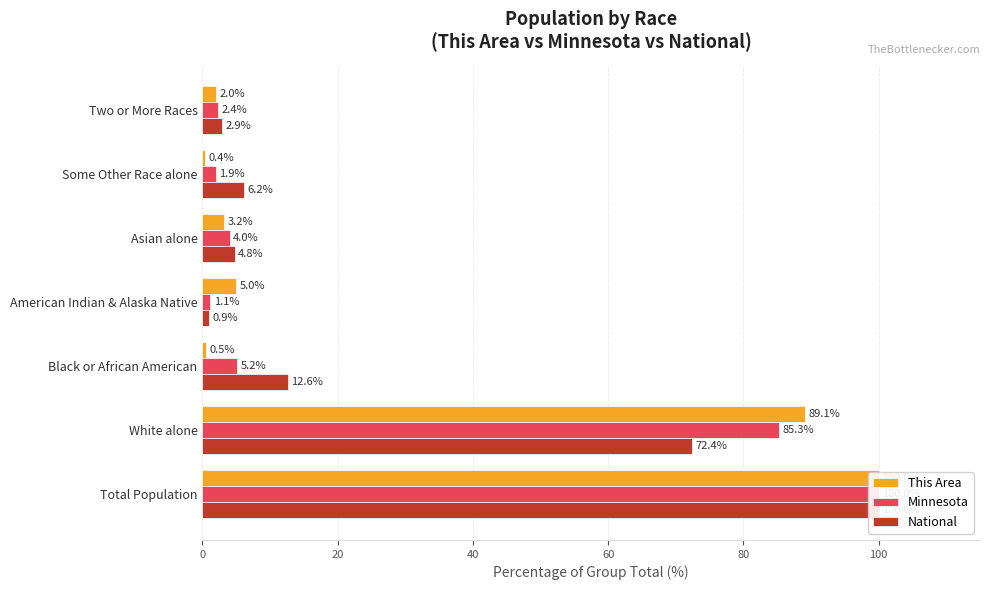

How many values in the National series are below 6?

3